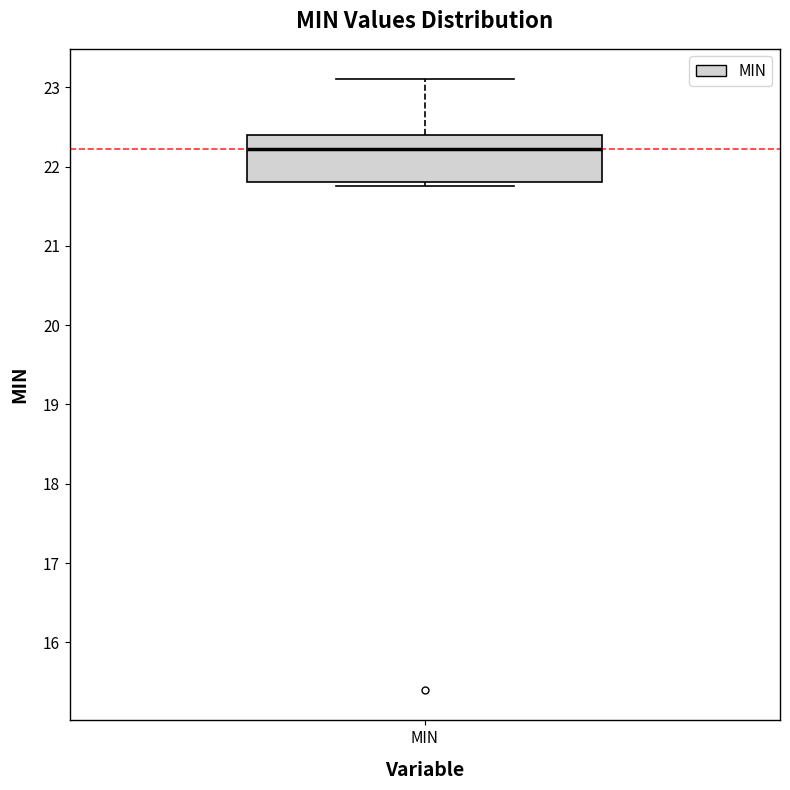

Where is the lower edge of the box for MIN on the y-axis? The values are not printed on the chart, so give them approximately, as read against the axis.

21.8